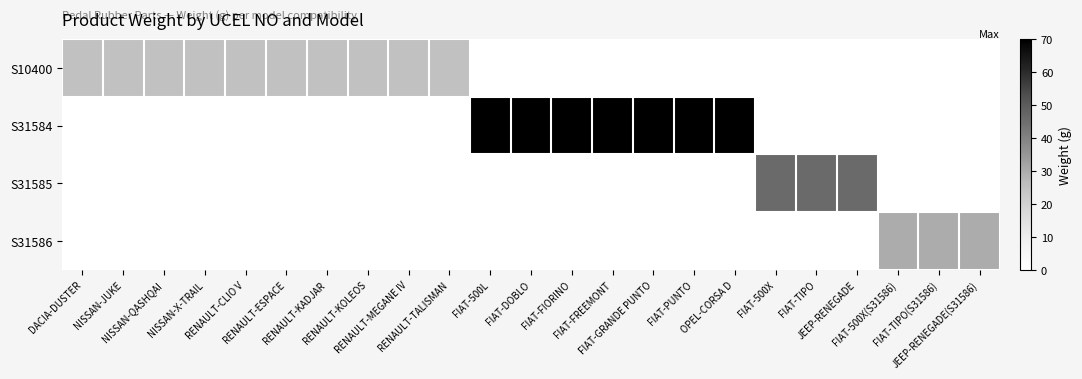

How many categories are shown in the chart?

23